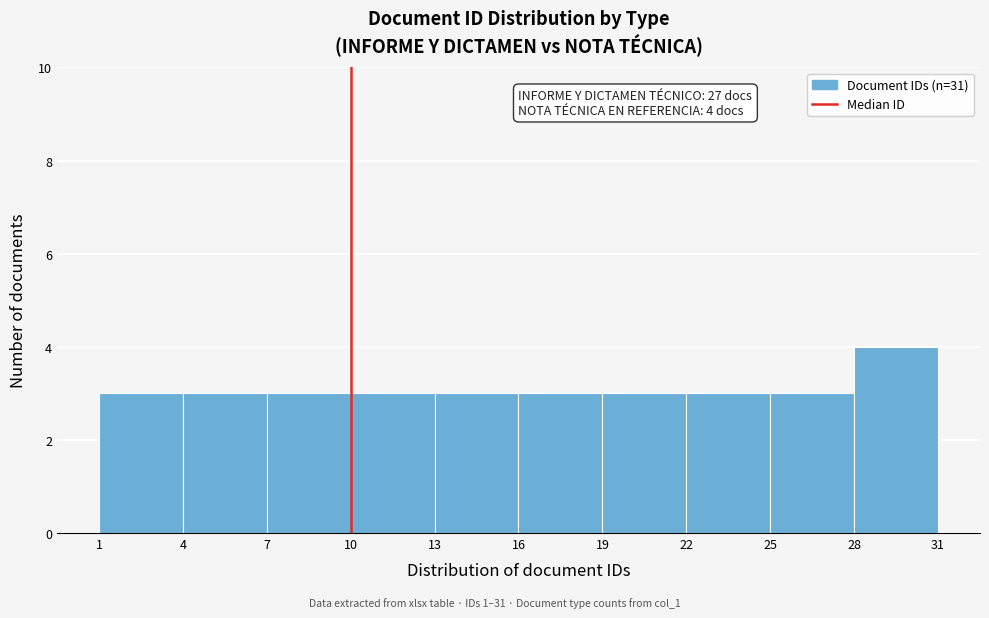

Which range on the x-axis has the tallest bar?

28 to 31